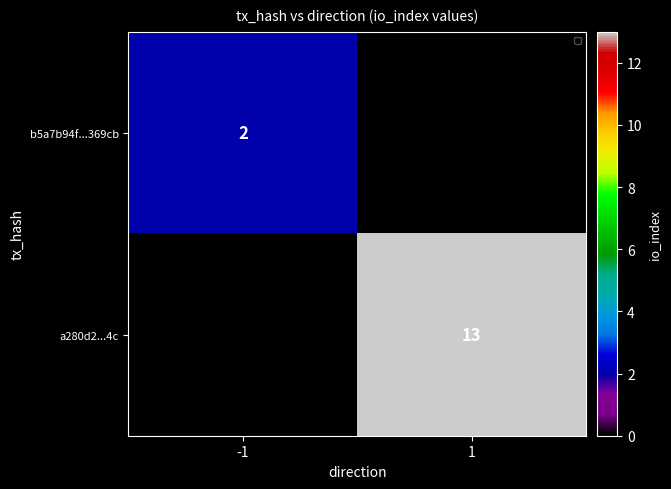

True or false: a280d2...4c has a value of 13 at 1.

True